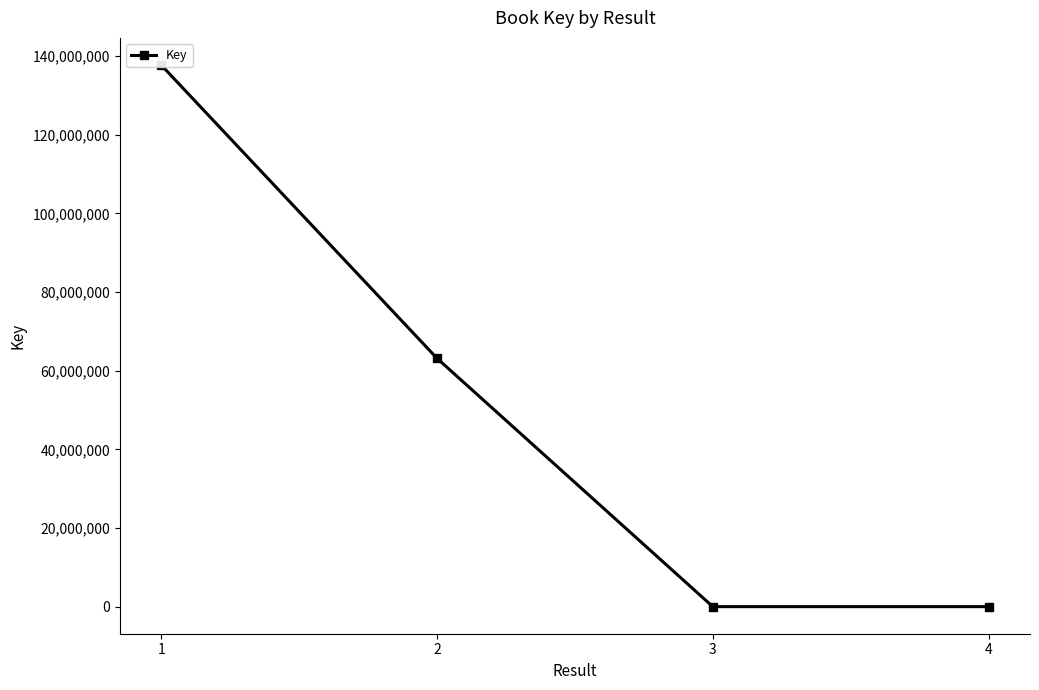

Does the chart have visible grid lines?

No